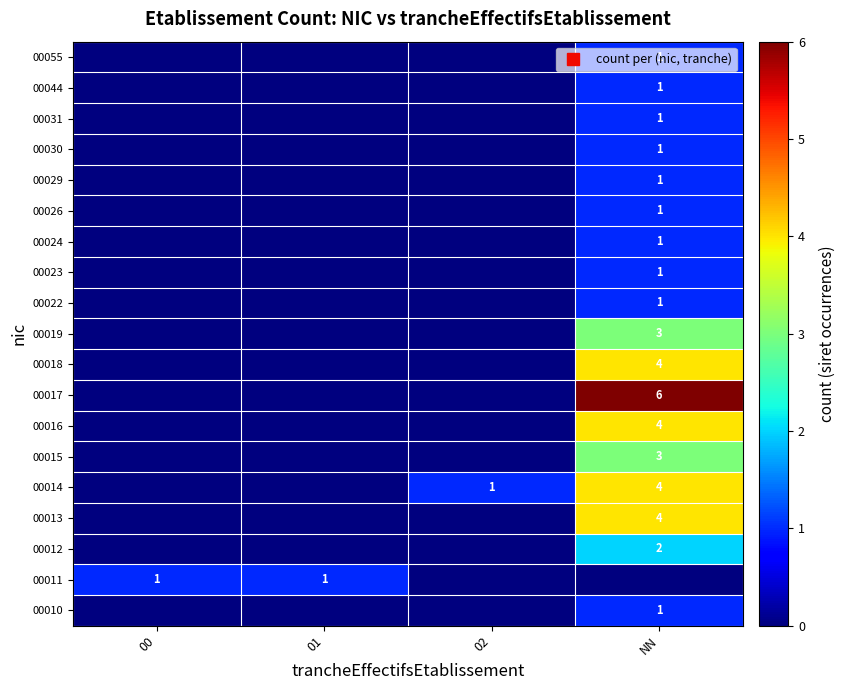

Count the number of data series in this chart.

19